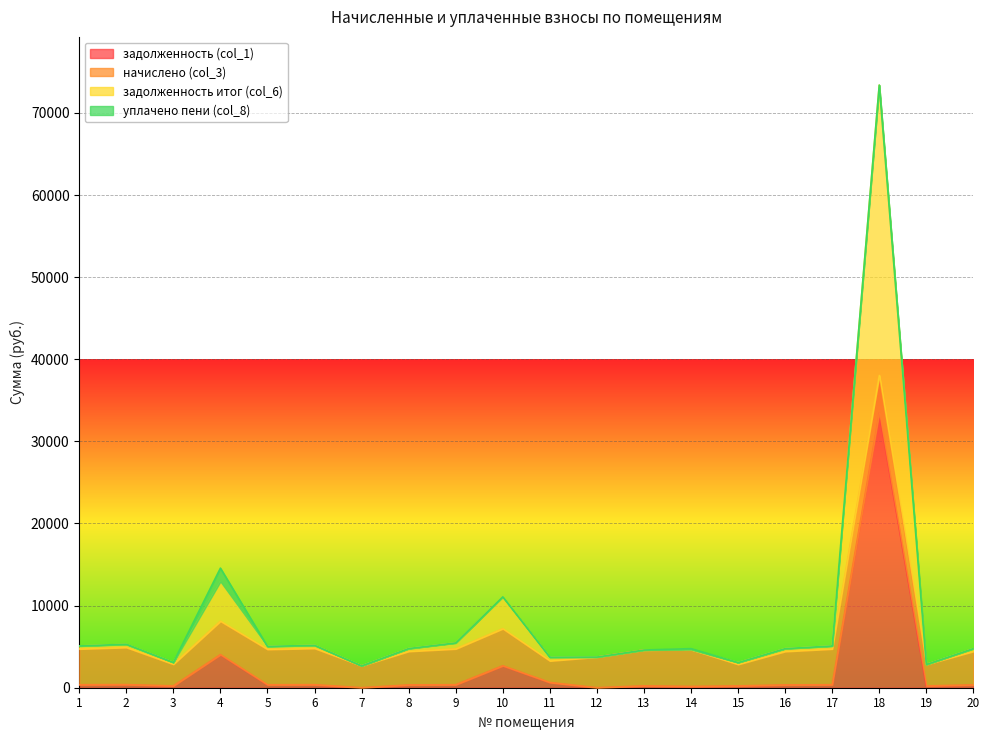

How many values in the задолженность итог (col_6) series are below 4769?

10